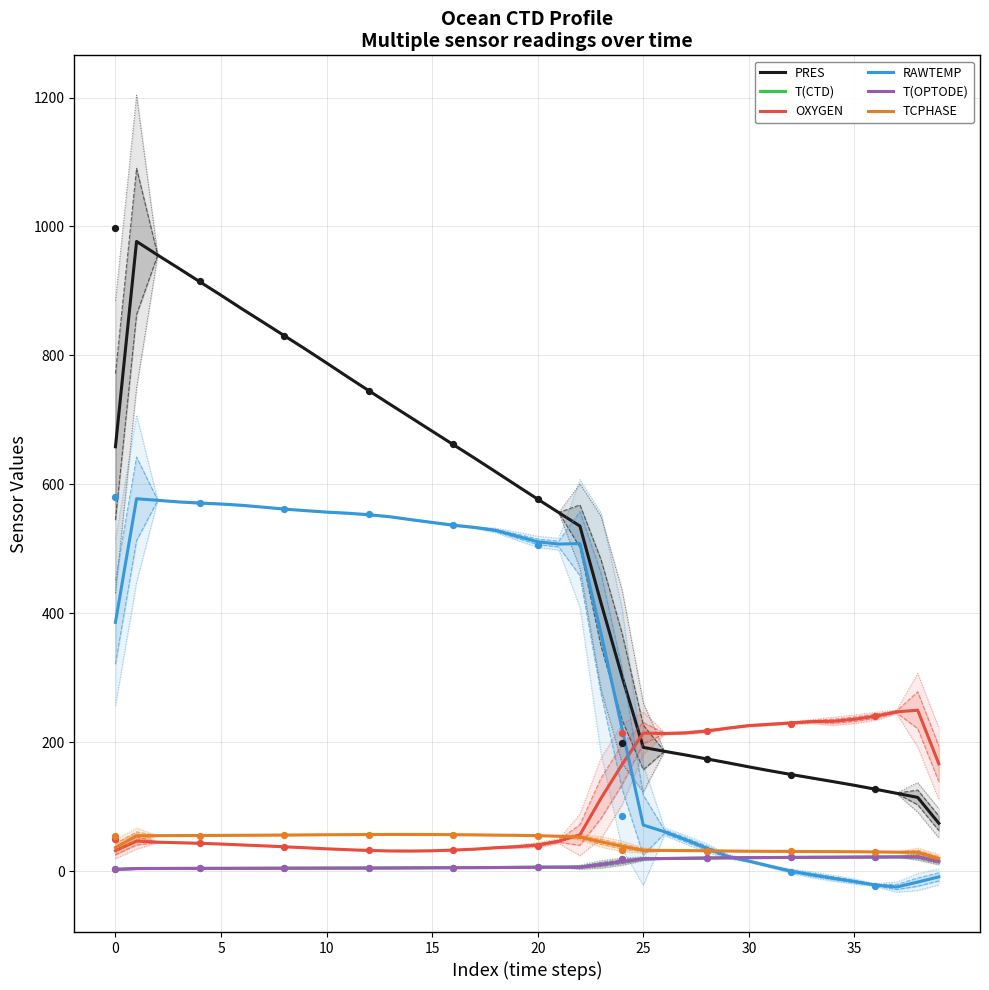

What are all the series names shown in the legend?

PRES, T(CTD), OXYGEN, RAWTEMP, T(OPTODE), TCPHASE